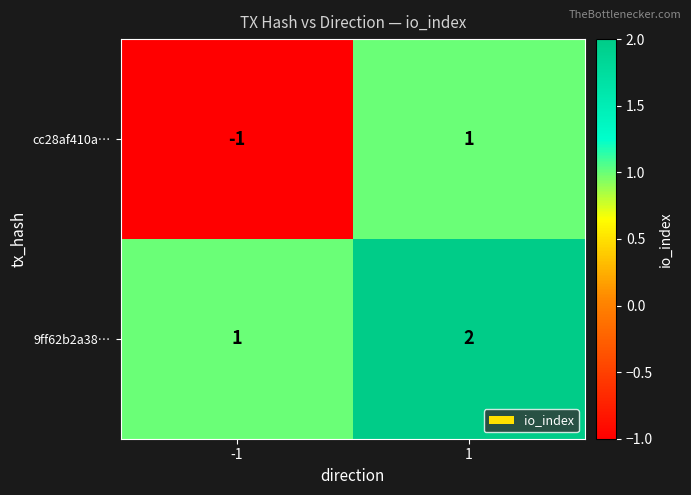

Rank the series by their maximum value, from highest to lowest.

9ff62b2a38…, cc28af410a…